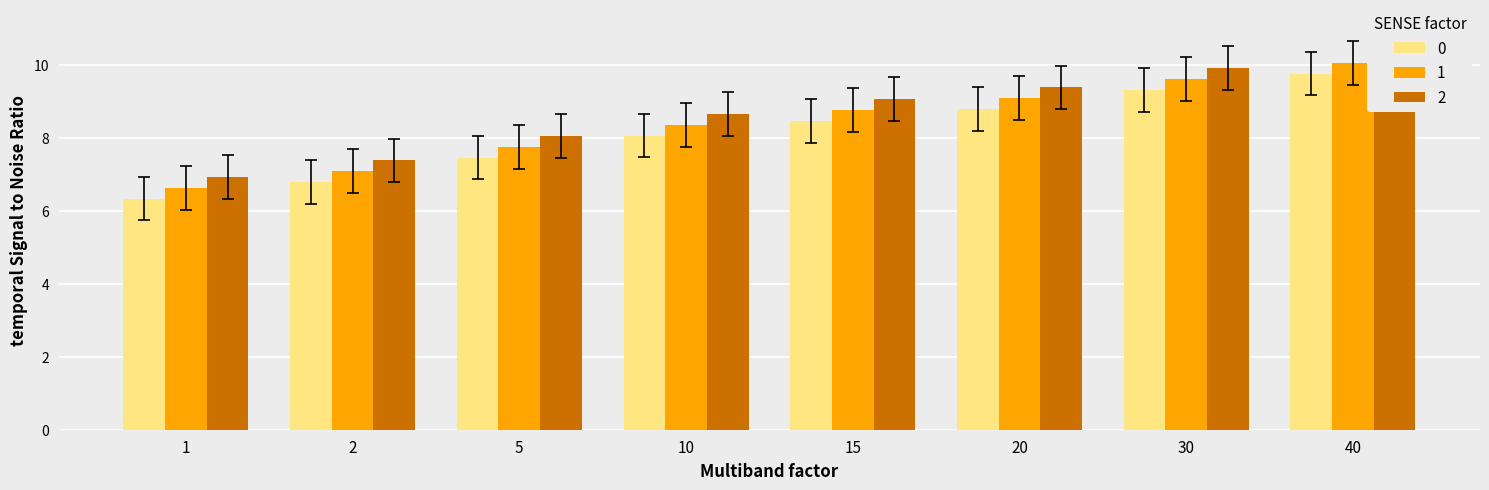

Rank the series by their average value, from lowest to highest.

0, 1, 2